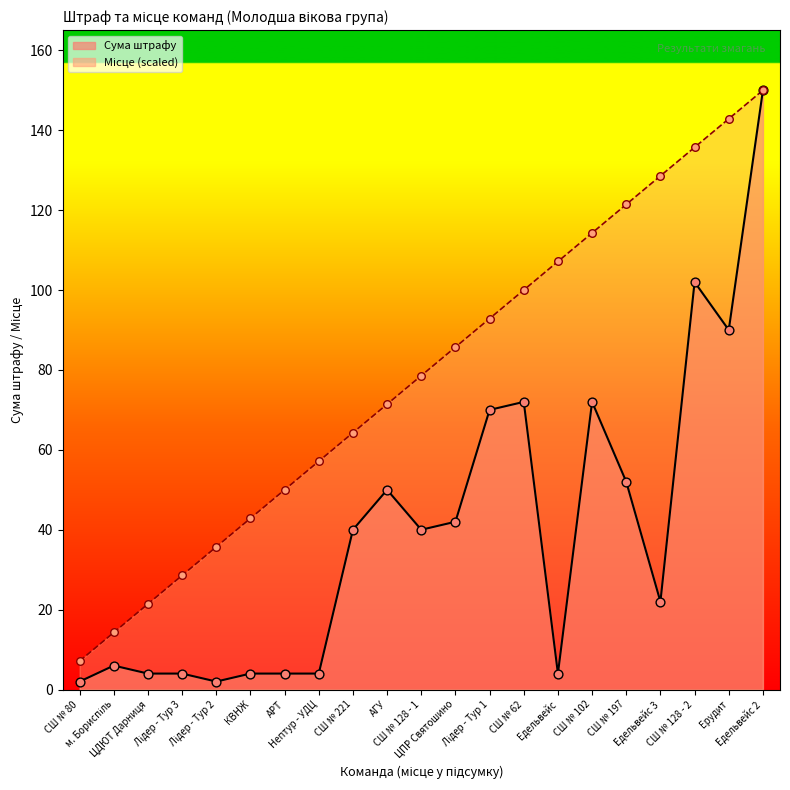

Which series has the largest total across all categories?

Місце